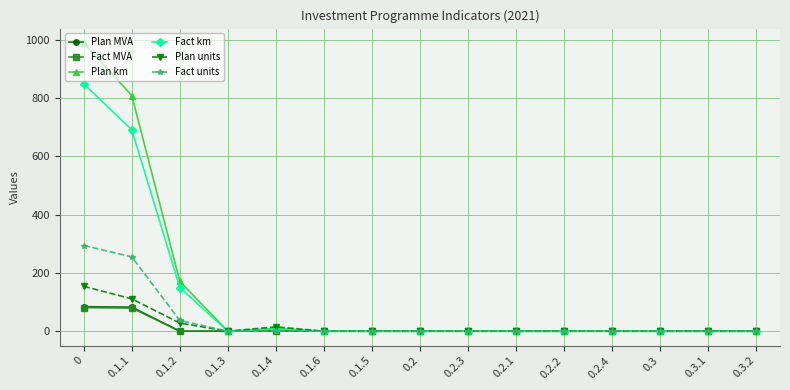

Which series has the largest range (max minus min)?

Plan km